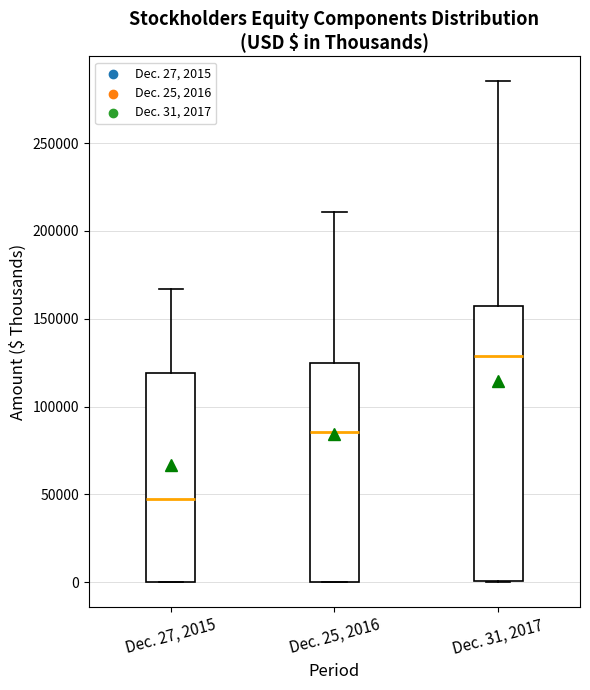

Reading left to right, transcribe this box plot: for each box, give where its median line is, the range the box spans, and where its two whiskers end, as read against the y-axis. The values are not printed on the chart, so give them approximately, as read against the axis.

Dec. 27, 2015: median 50000, box 0 to 120000, whiskers 0 to 165000
Dec. 25, 2016: median 85000, box 0 to 125000, whiskers 0 to 210000
Dec. 31, 2017: median 130000, box 0 to 155000, whiskers 0 to 285000